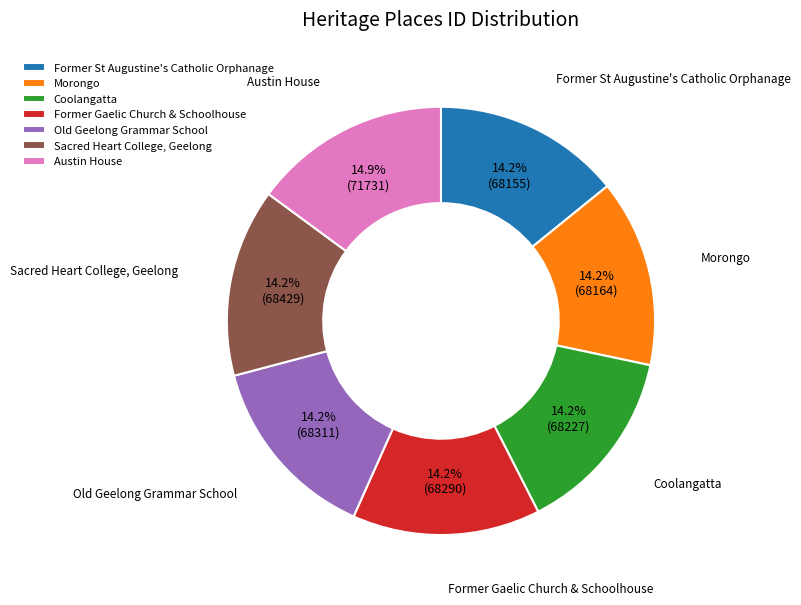

Is there any slice that represents more than half of the pie?

No